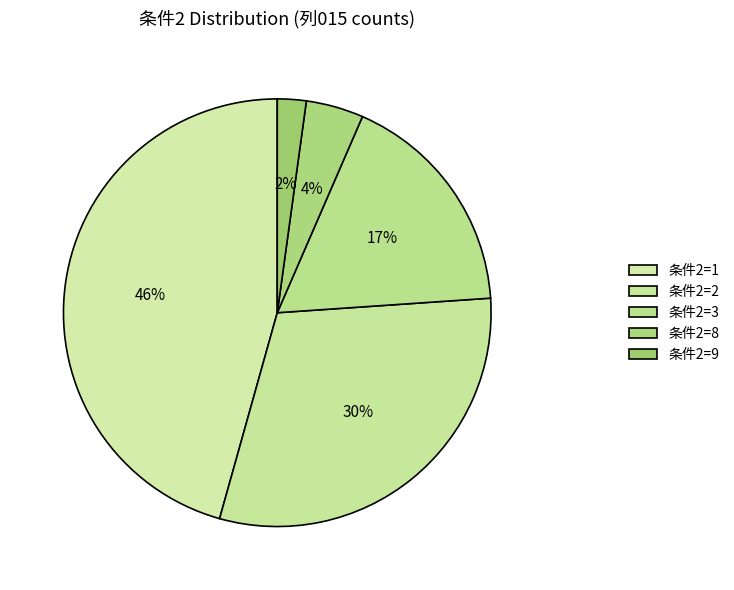

Count the number of slices in the pie.

5